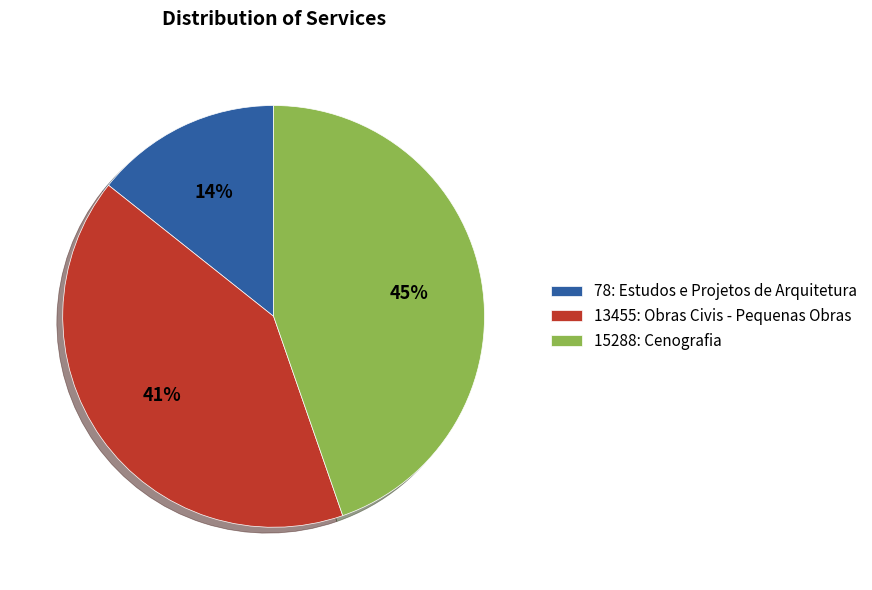

Rank the categories by value from lowest to highest.

78: Estudos e Projetos de Arquitetura, 13455: Obras Civis - Pequenas Obras, 15288: Cenografia